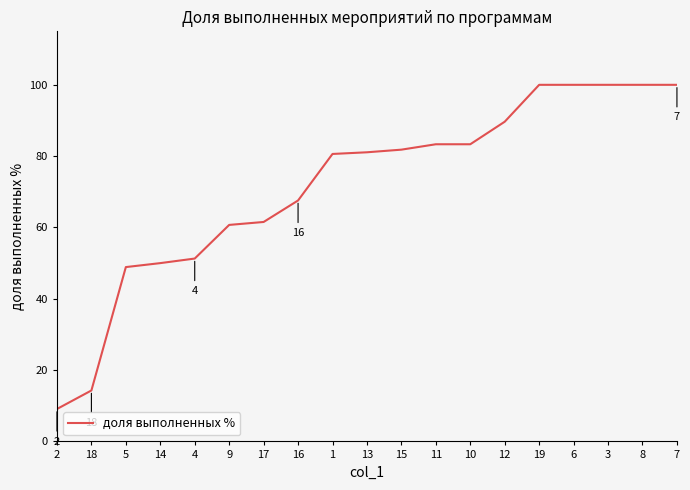

Which has a higher value, 15 or 13?

15